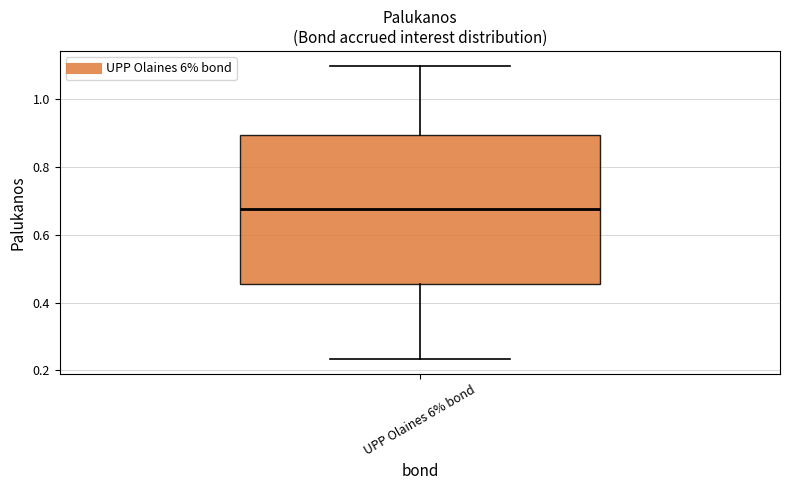

Where does the median line of the box for UPP Olaines 6% bond sit on the y-axis? The values are not printed on the chart, so give them approximately, as read against the axis.

0.68